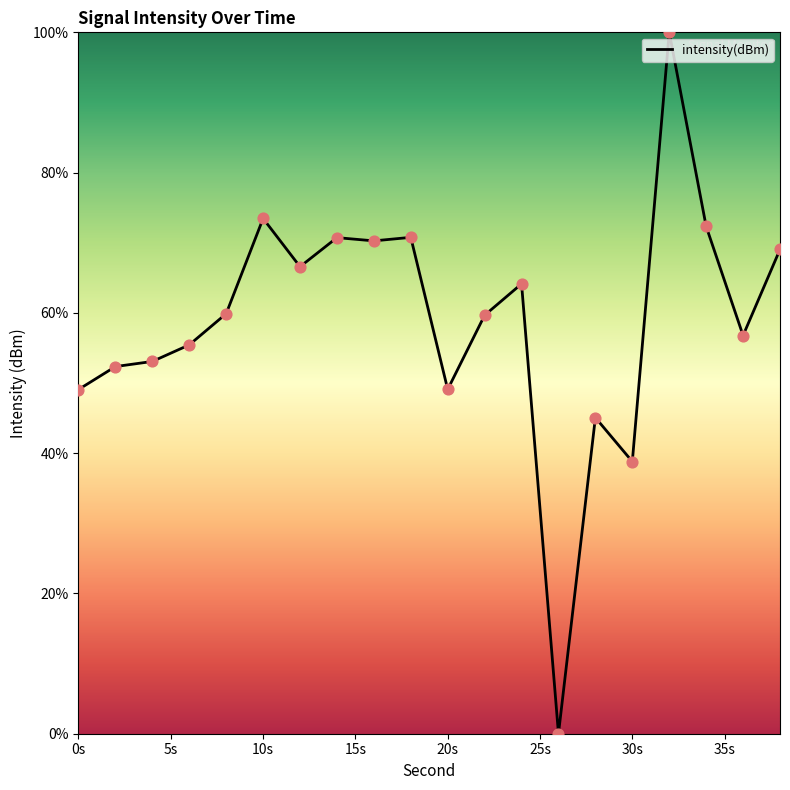

What is the greatest value displayed?

100.0